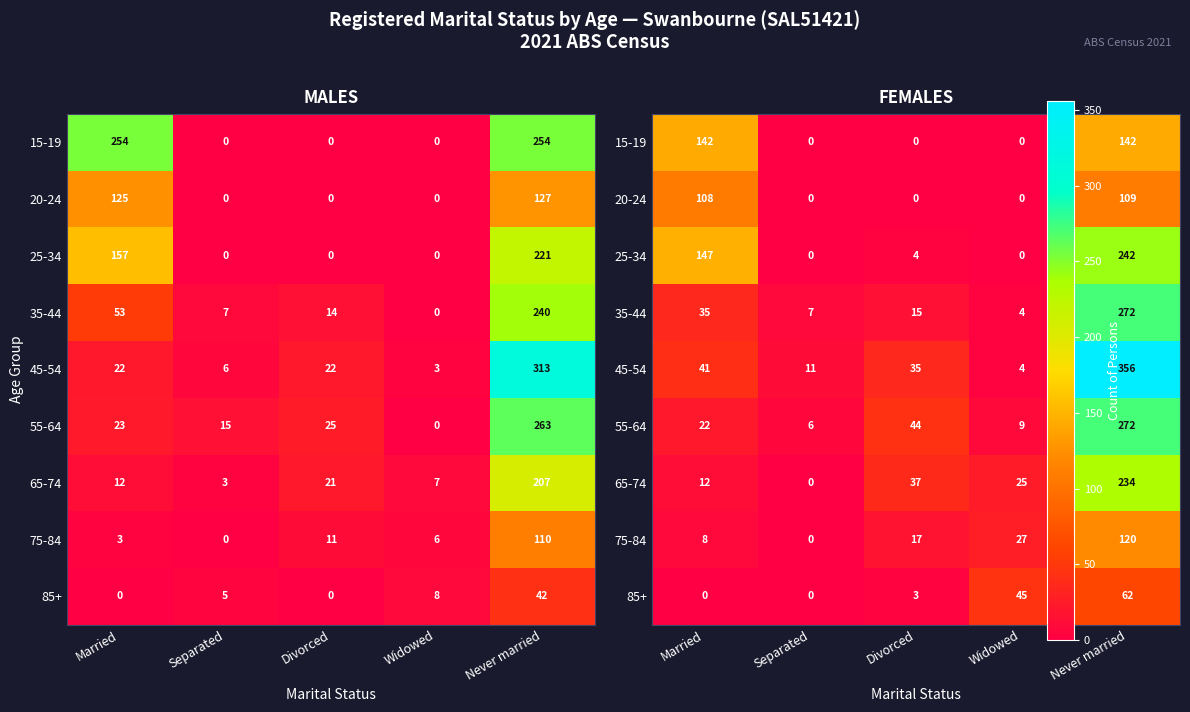

Which series has the widest spread of values?

45-54